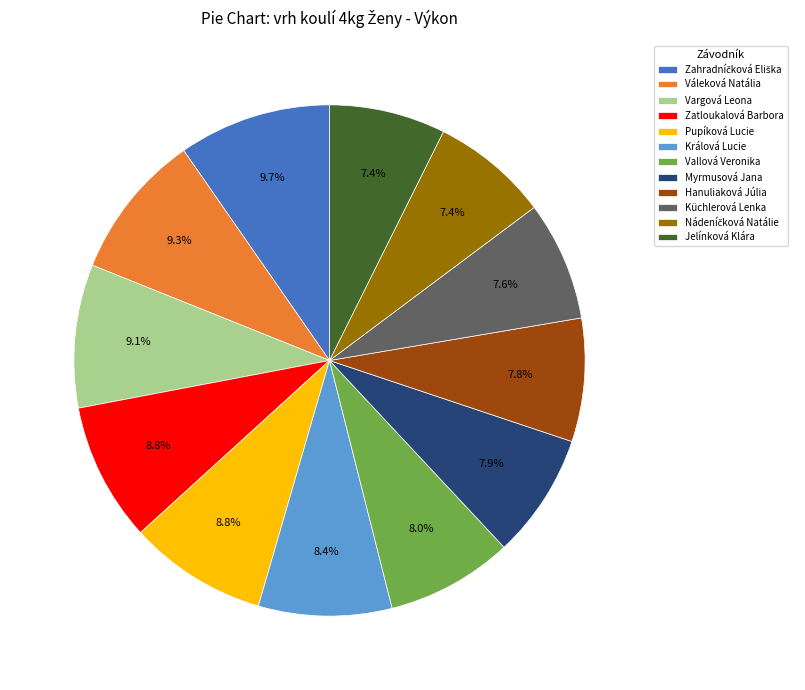

What portion of the pie excludes Myrmusová Jana?

92.1%